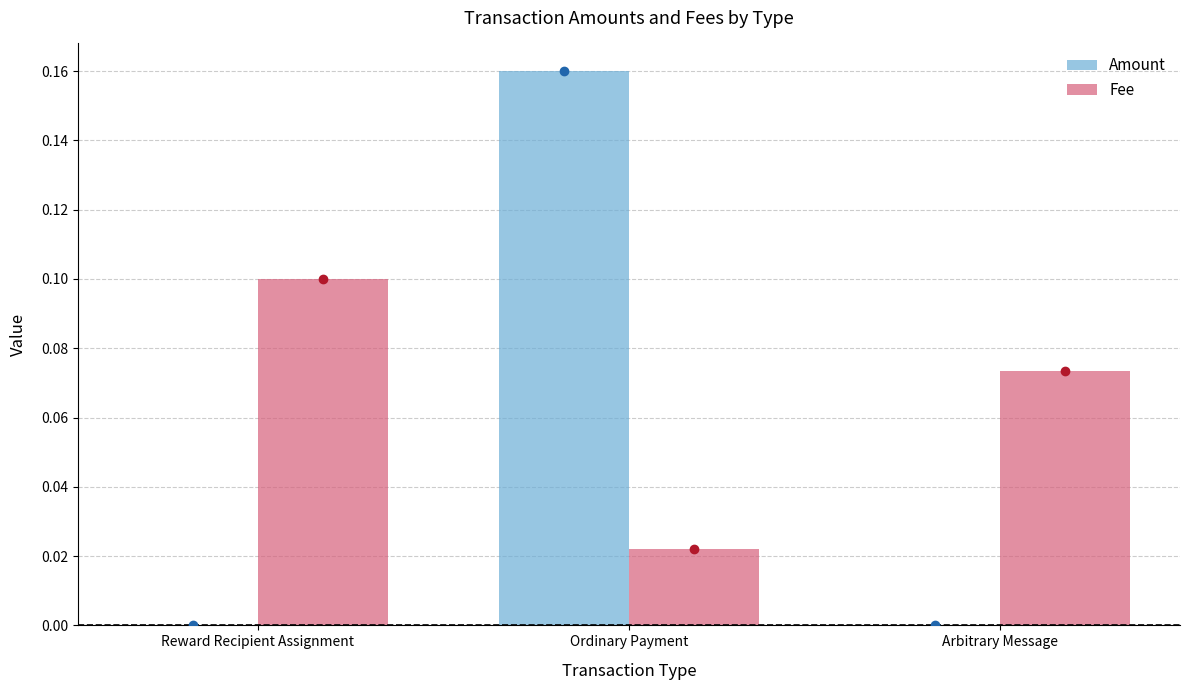

Which series changed the most between Reward Recipient Assignment and Ordinary Payment?

Amount